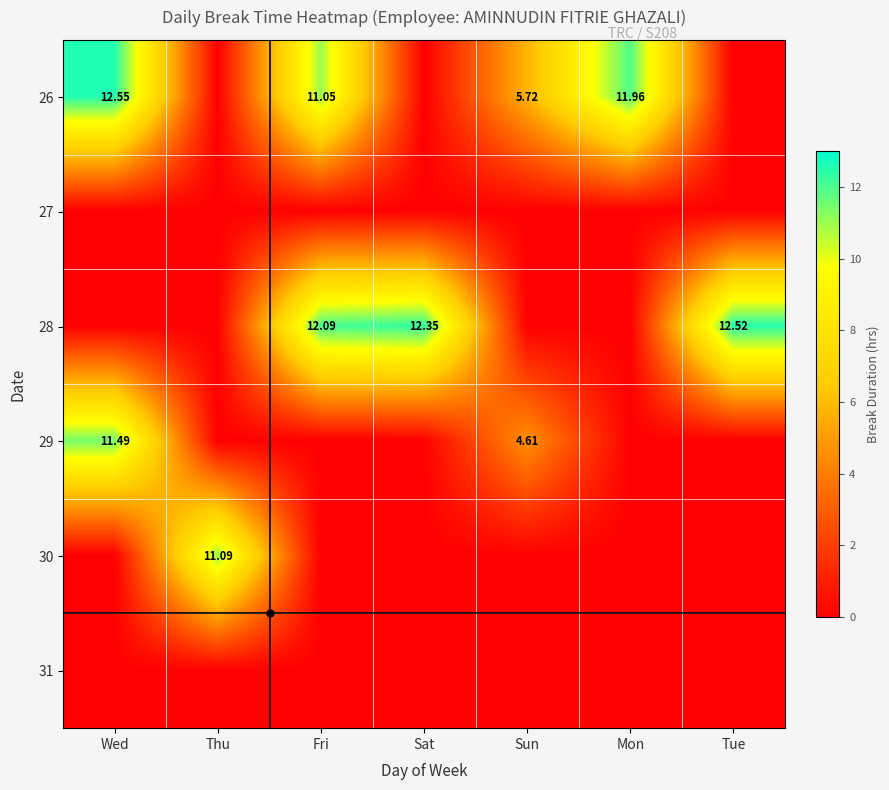

At how many categories does at least one series exceed 8?

6